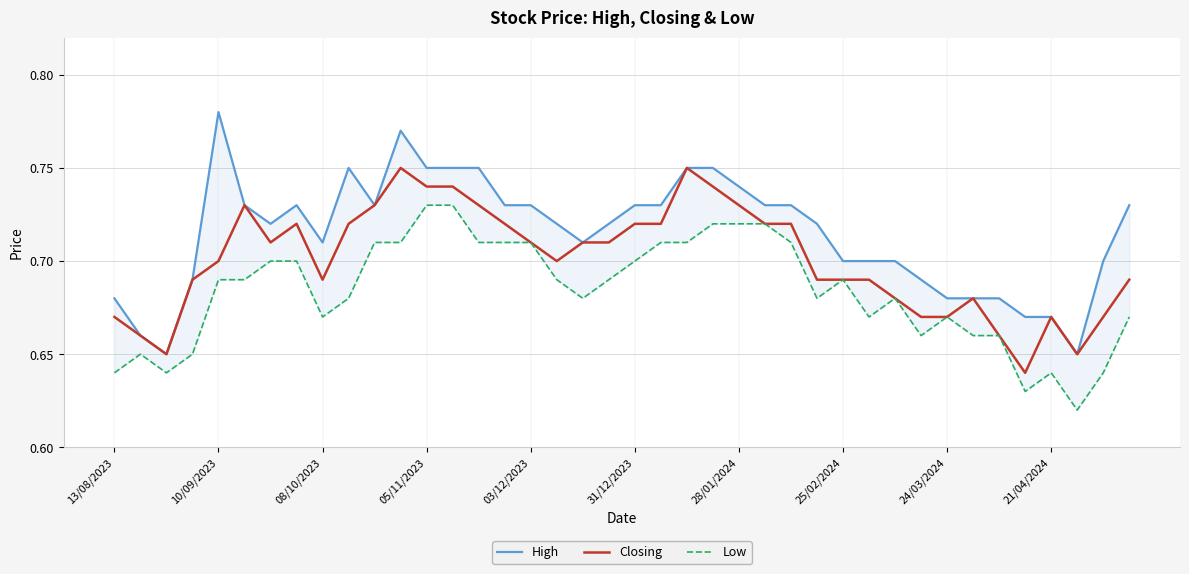

What position from the right is 13?

27